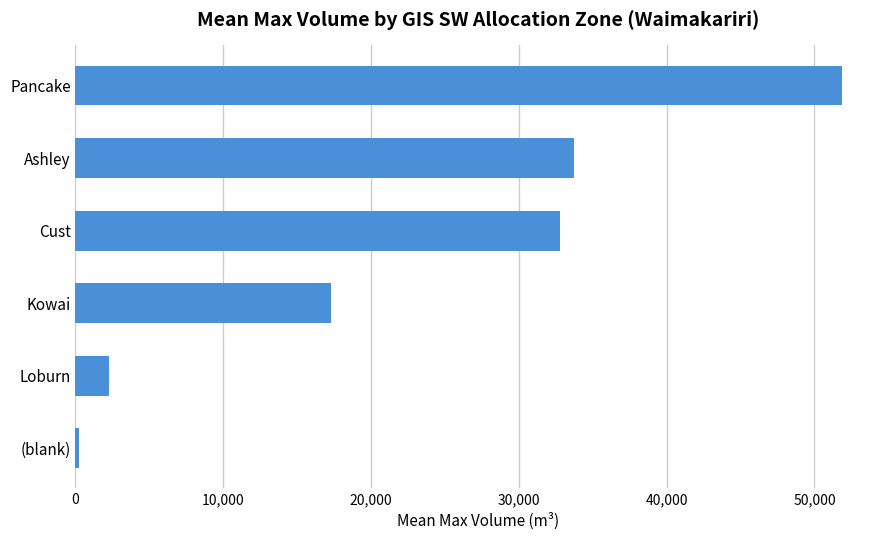

What is the change in value from Ashley to Kowai?

-16413.4